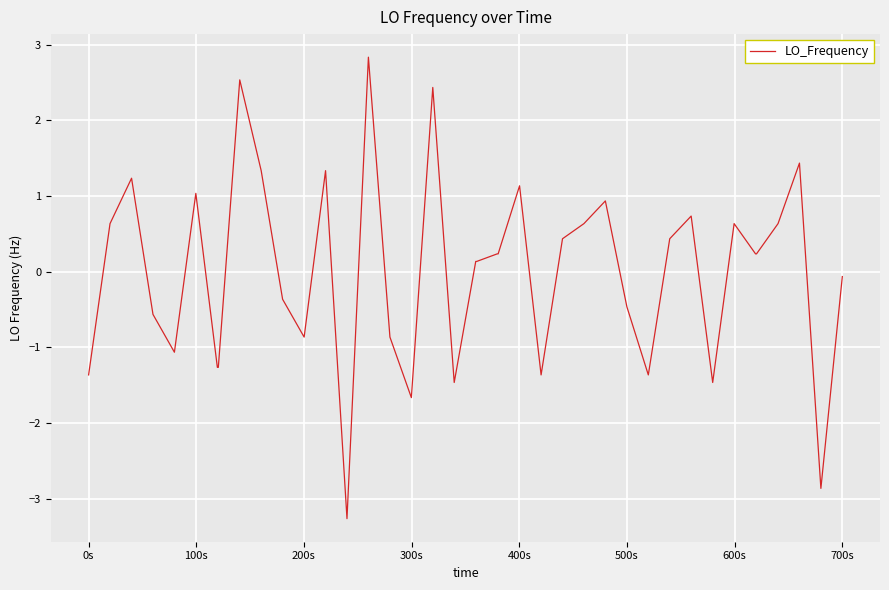

What is the smallest value displayed?

-3.3